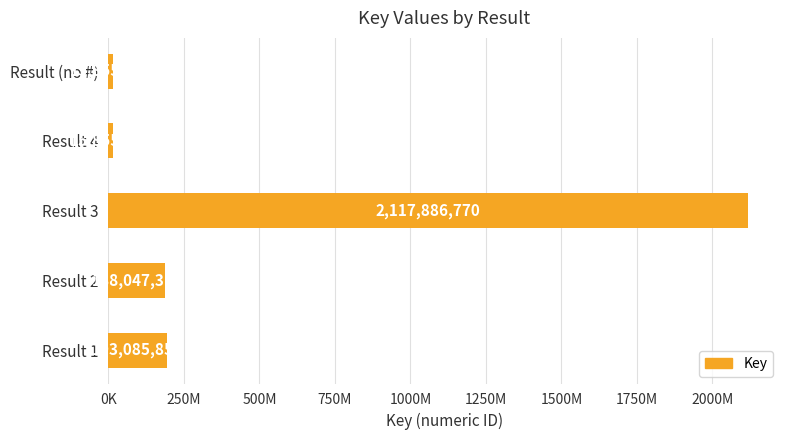

How many bars are there in total?

5